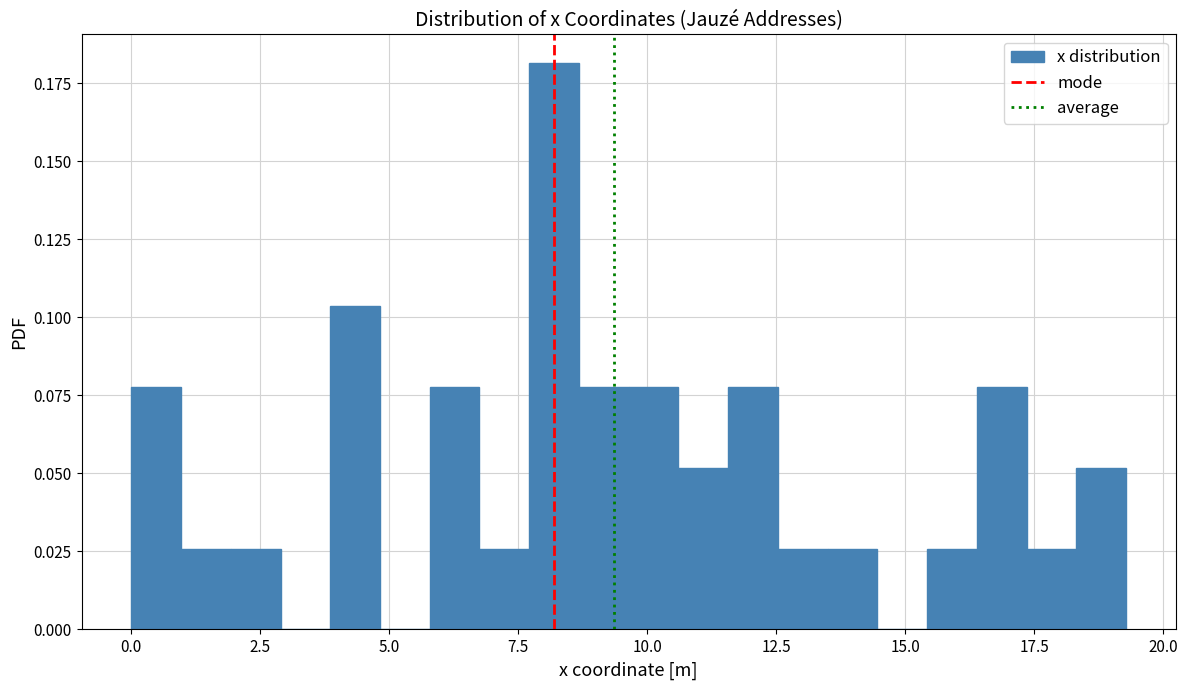

Read against the x-axis, roughly where is the centre of the tallest bar?

8.0